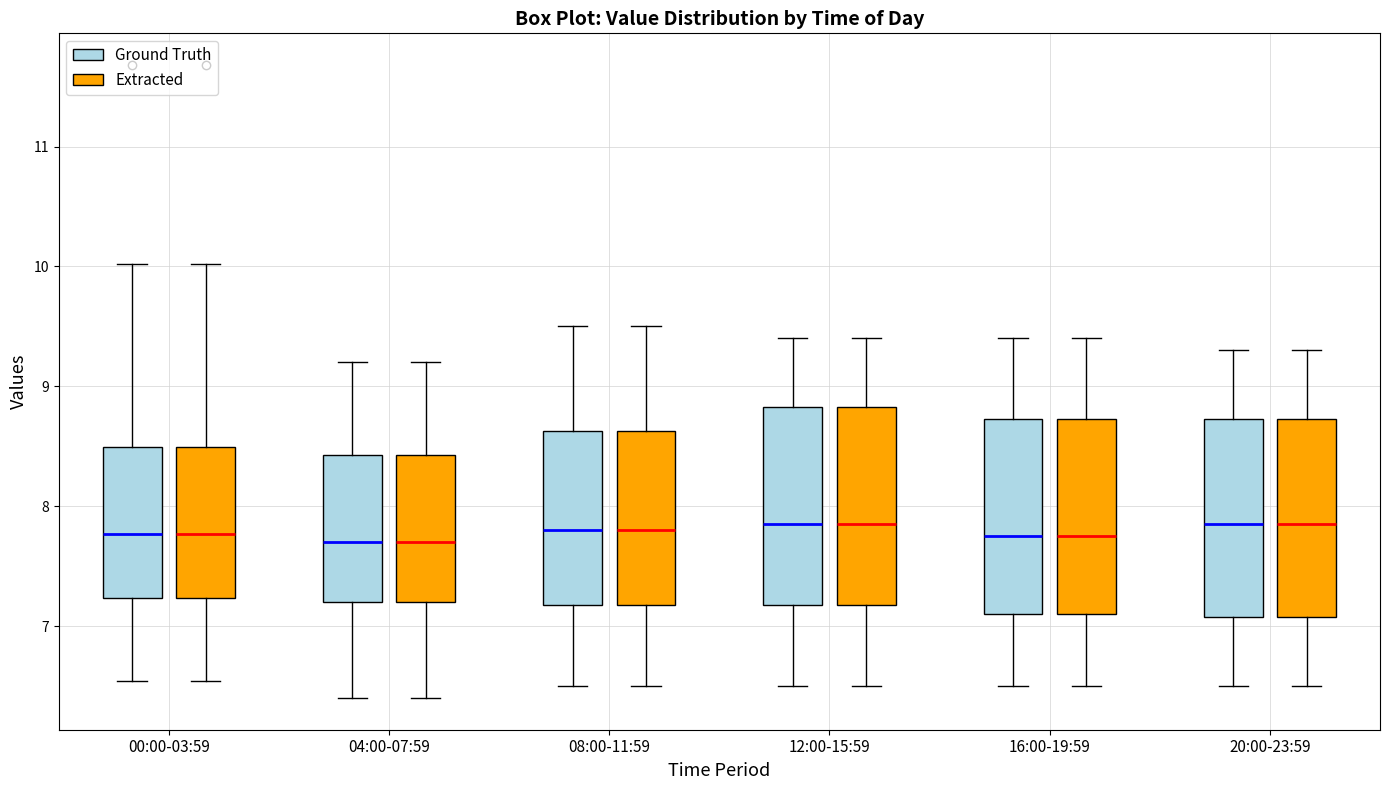

Reading left to right, read every box against the y-axis: the position of its median line, the range the box covers, and the ends of its whiskers. The values are not printed on the chart, so give them approximately, as read against the axis.

00:00-03:59 (Ground Truth): median 7.8, box 7.2 to 8.5, whiskers 6.5 to 10.0
00:00-03:59 (Extracted): median 7.8, box 7.2 to 8.5, whiskers 6.5 to 10.0
04:00-07:59 (Ground Truth): median 7.7, box 7.2 to 8.4, whiskers 6.4 to 9.2
04:00-07:59 (Extracted): median 7.7, box 7.2 to 8.4, whiskers 6.4 to 9.2
08:00-11:59 (Ground Truth): median 7.8, box 7.2 to 8.6, whiskers 6.5 to 9.5
08:00-11:59 (Extracted): median 7.8, box 7.2 to 8.6, whiskers 6.5 to 9.5
12:00-15:59 (Ground Truth): median 7.9, box 7.2 to 8.8, whiskers 6.5 to 9.4
12:00-15:59 (Extracted): median 7.9, box 7.2 to 8.8, whiskers 6.5 to 9.4
16:00-19:59 (Ground Truth): median 7.8, box 7.1 to 8.7, whiskers 6.5 to 9.4
16:00-19:59 (Extracted): median 7.8, box 7.1 to 8.7, whiskers 6.5 to 9.4
20:00-23:59 (Ground Truth): median 7.9, box 7.1 to 8.7, whiskers 6.5 to 9.3
20:00-23:59 (Extracted): median 7.9, box 7.1 to 8.7, whiskers 6.5 to 9.3